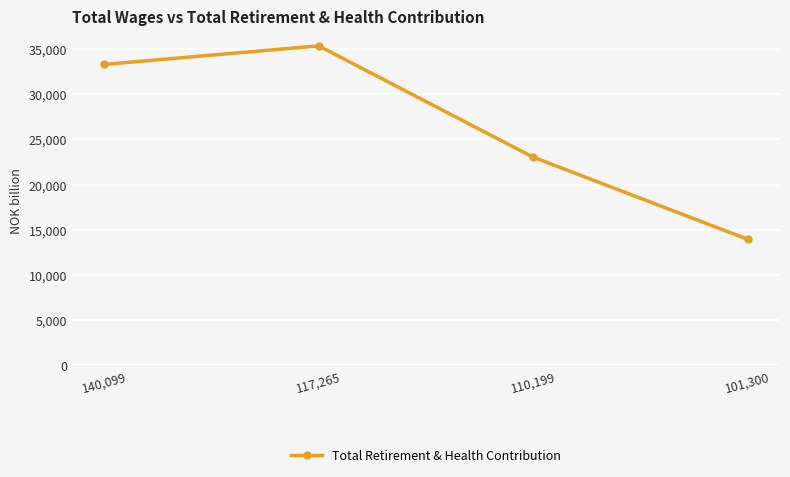

What is the value of the 3rd point from the left?

23022